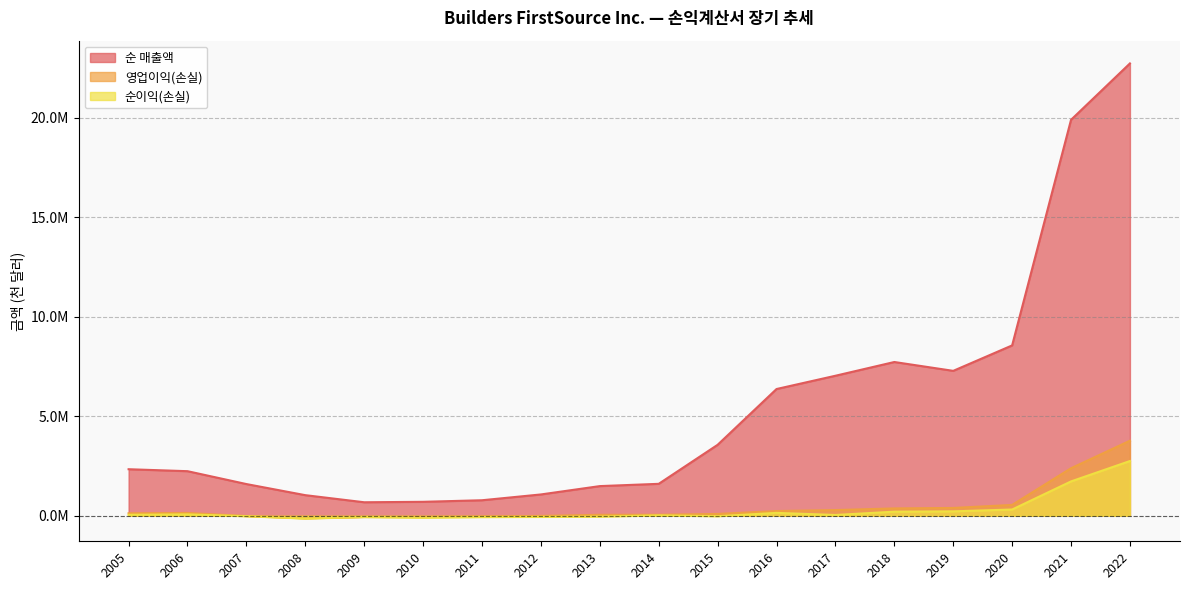

True or false: 순 매출액 and 순이익(손실) intersect in this chart.

False